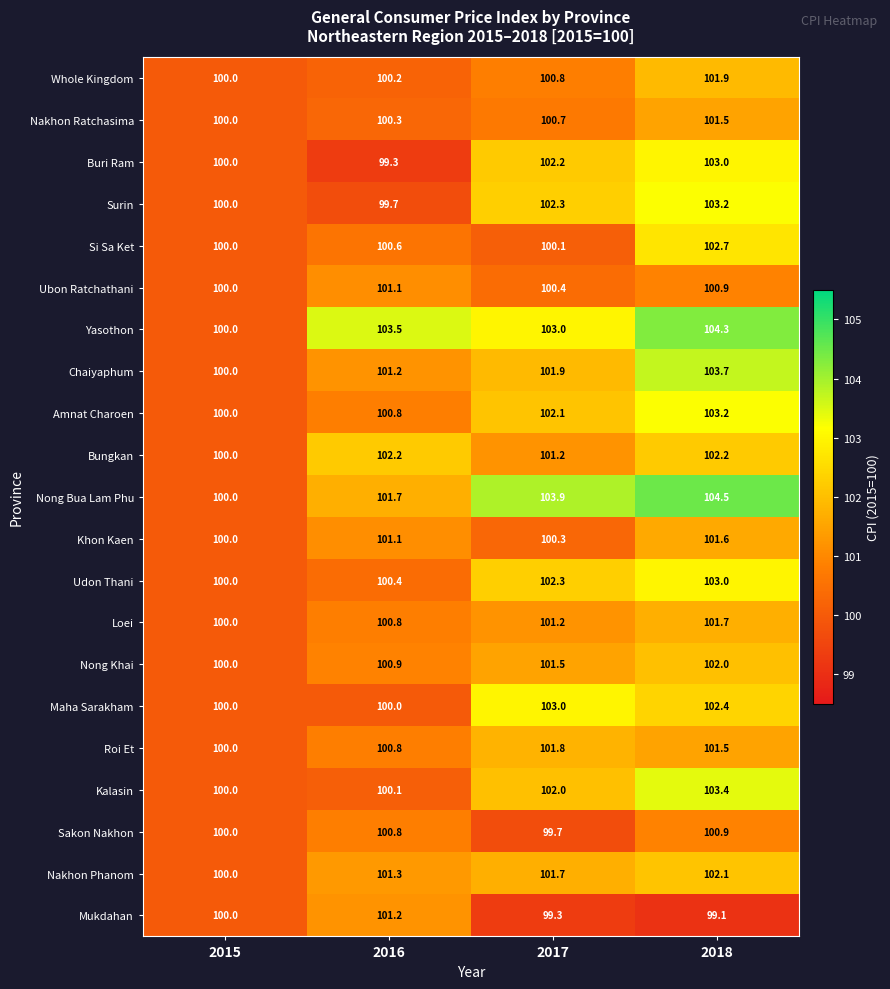

List the labels in order of Si Sa Ket value, smallest first.

2015, 2017, 2016, 2018